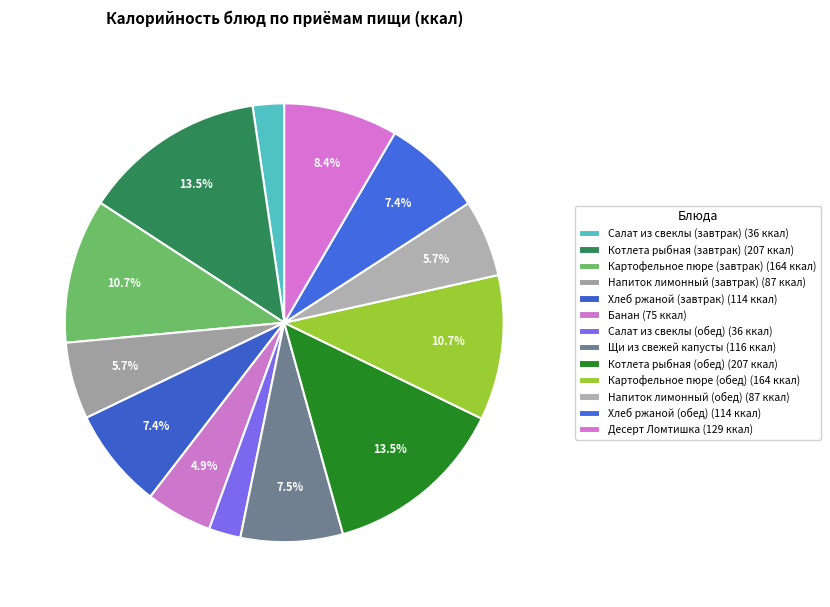

Count the number of slices in the pie.

13